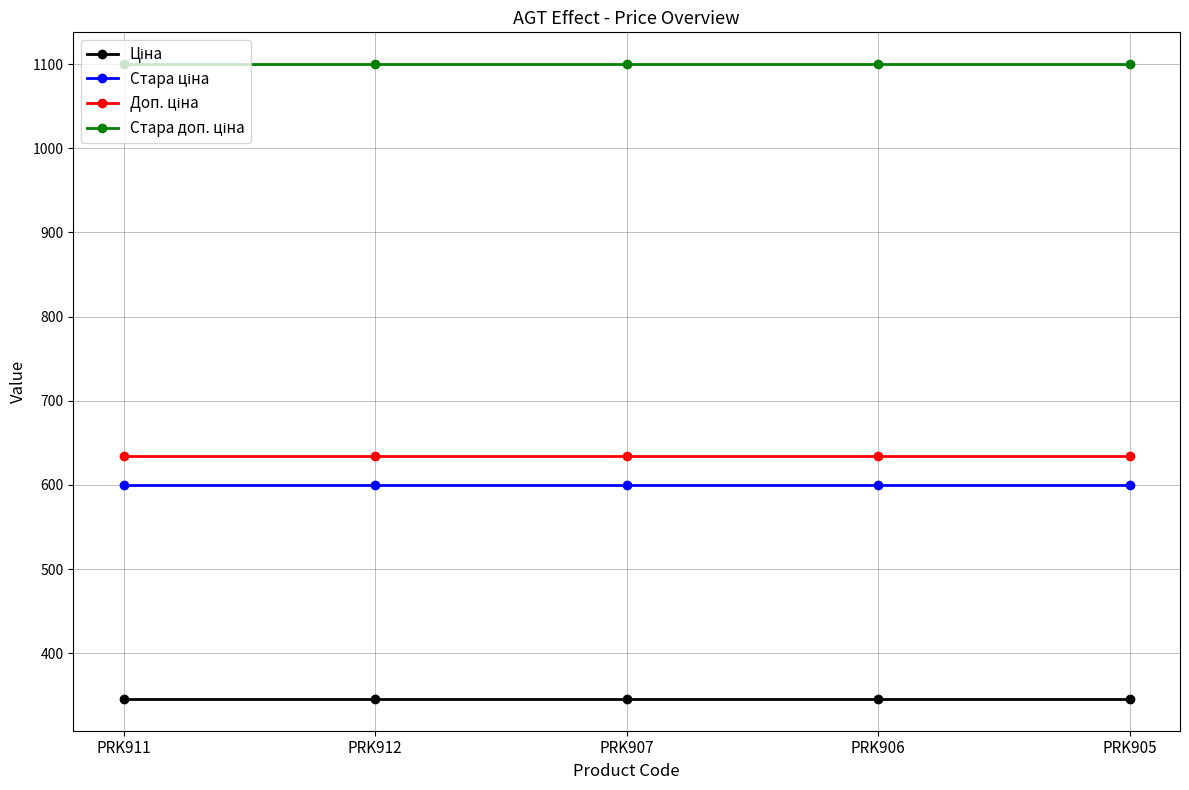

What is the total value across all series at PRK911?

2679.5